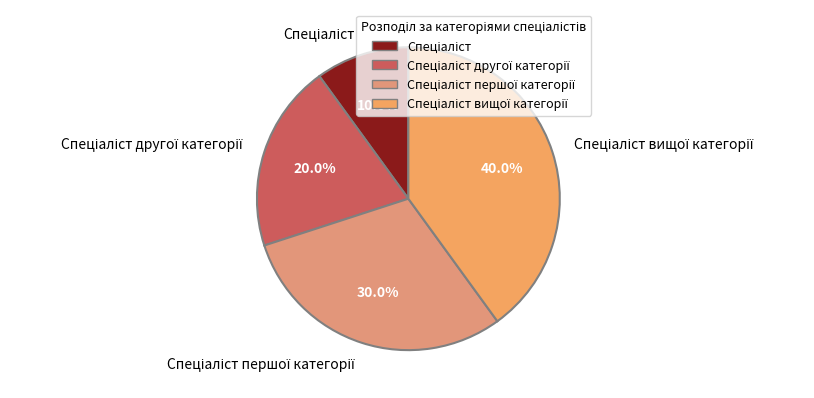

Does any single category account for the majority?

No